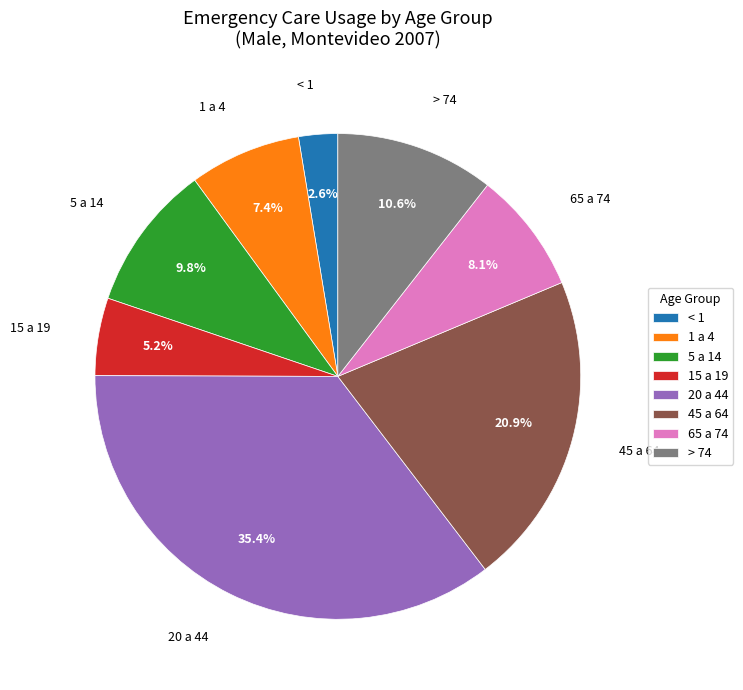

What portion of the pie excludes > 74?

89.4%